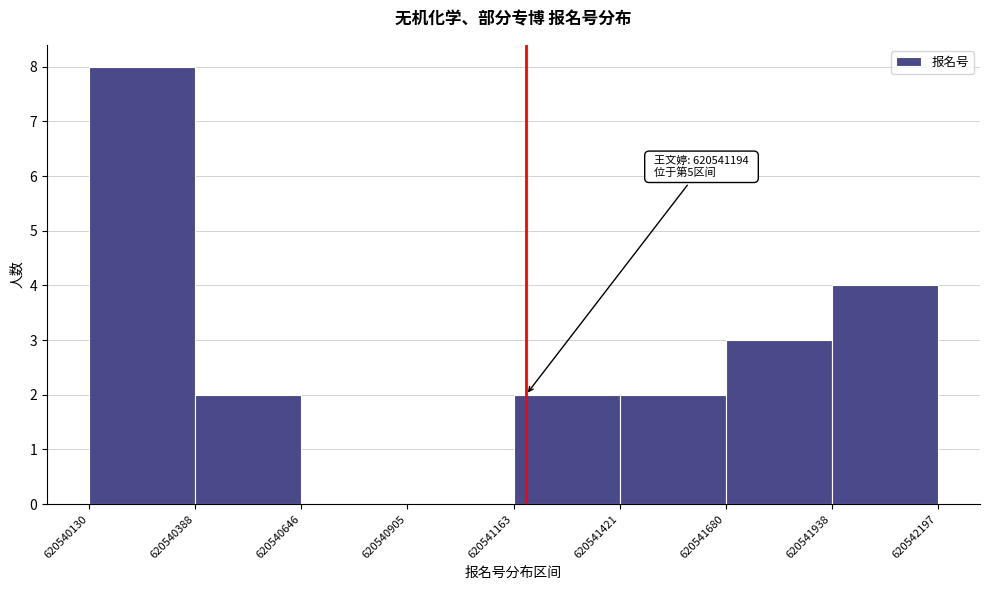

Over which range of the x-axis is the bar tallest?

620540130 to 620540388